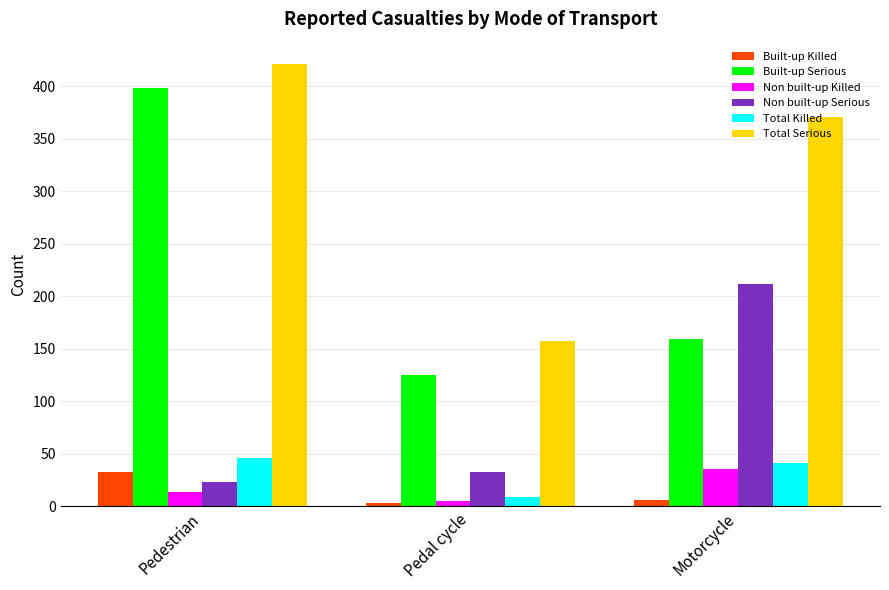

At which category is the sum across all series the highest?

Pedestrian